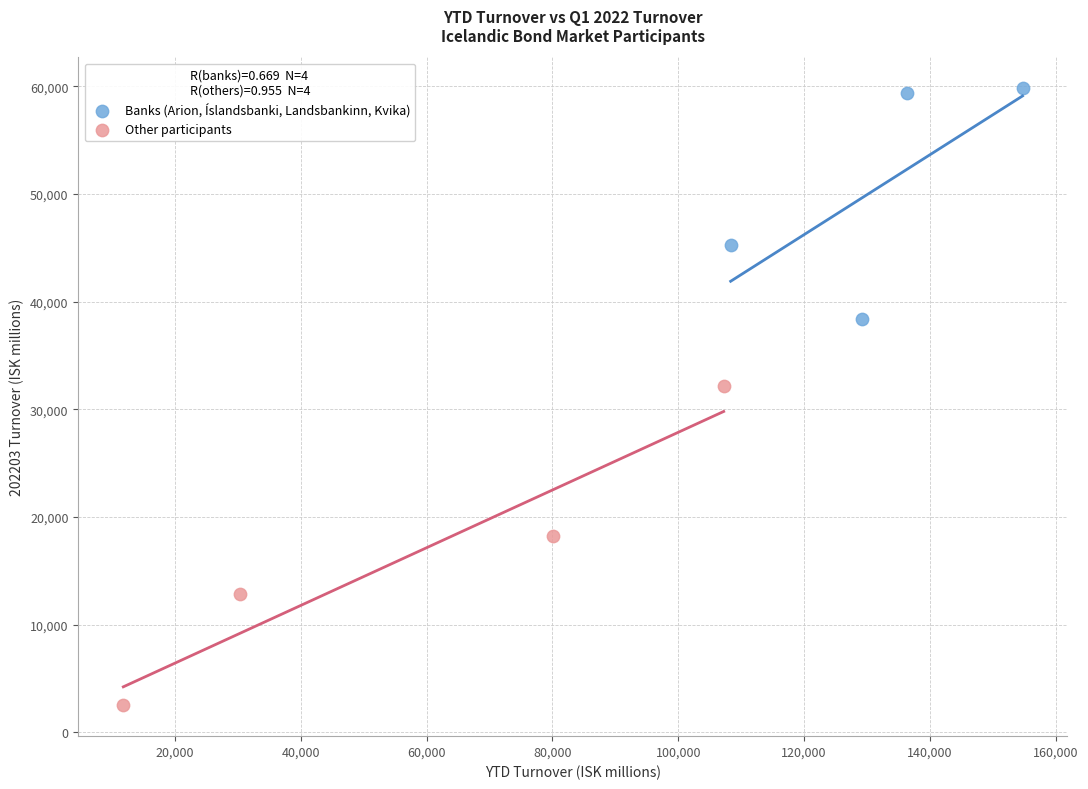

Which series reaches the maximum Y coordinate?

Banks (Arion, Íslandsbanki, Landsbankinn, Kvika)